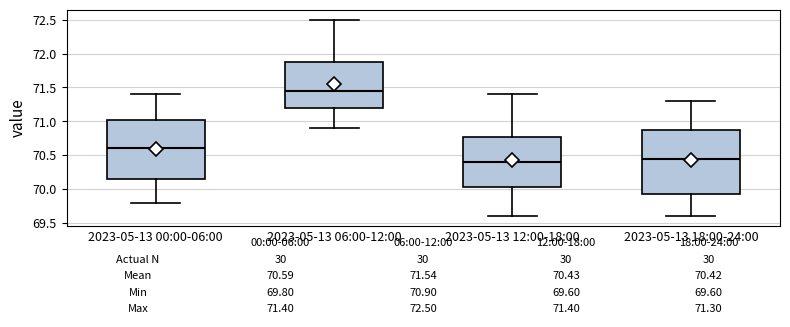

Which box's median line is the highest?

2023-05-13 06:00-12:00